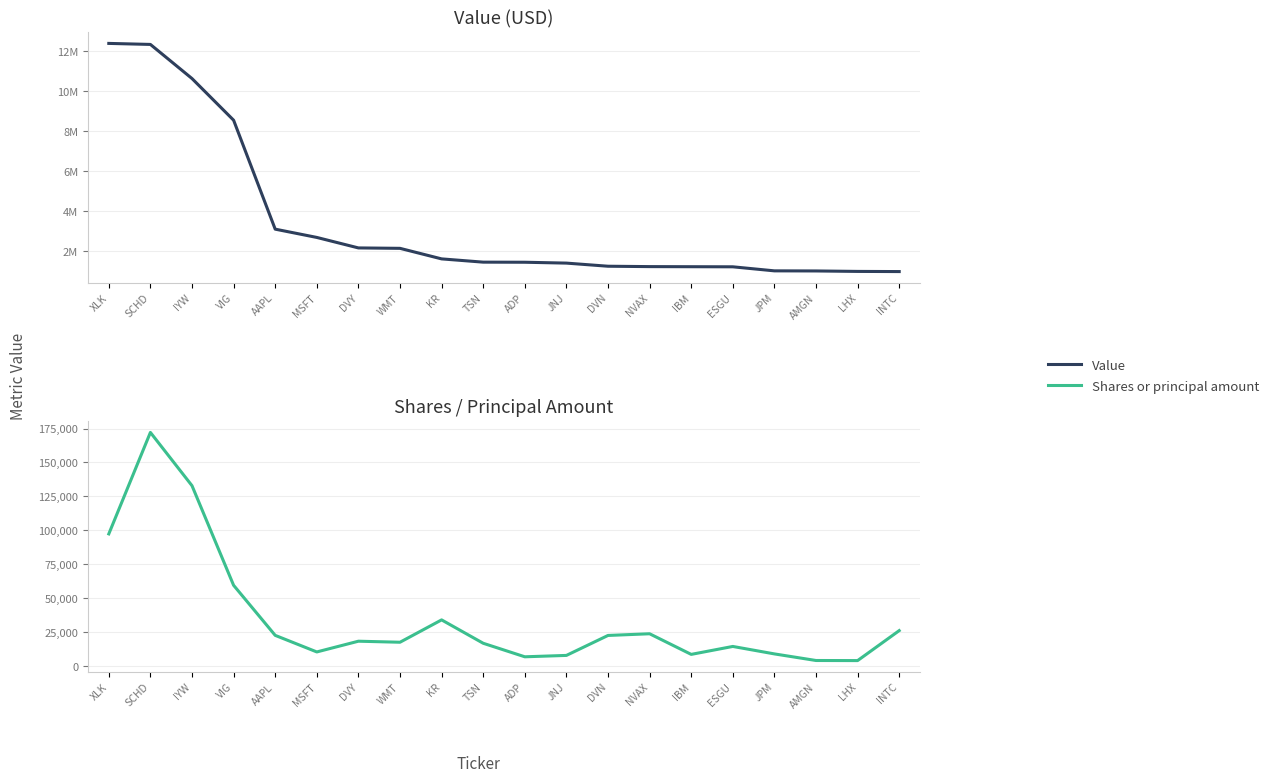

What is the label of the 17th point from the right?

VIG